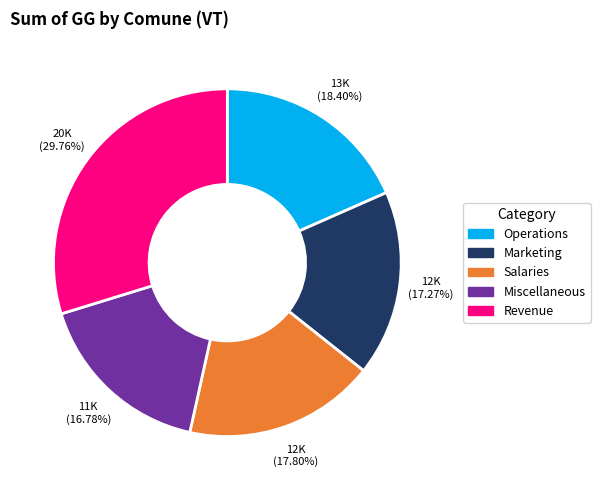

Is there a majority slice in this chart?

No